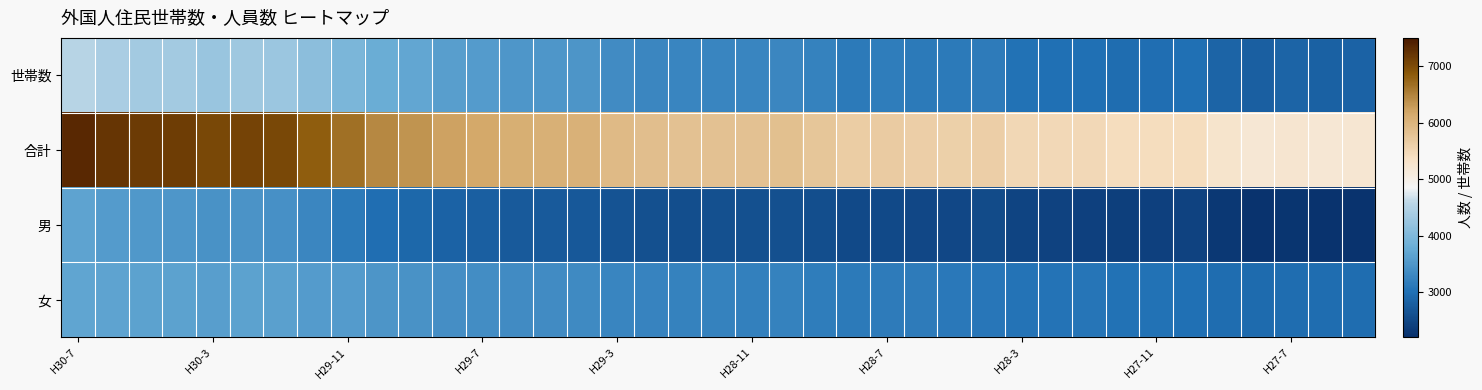

How many series are shown in this chart?

4